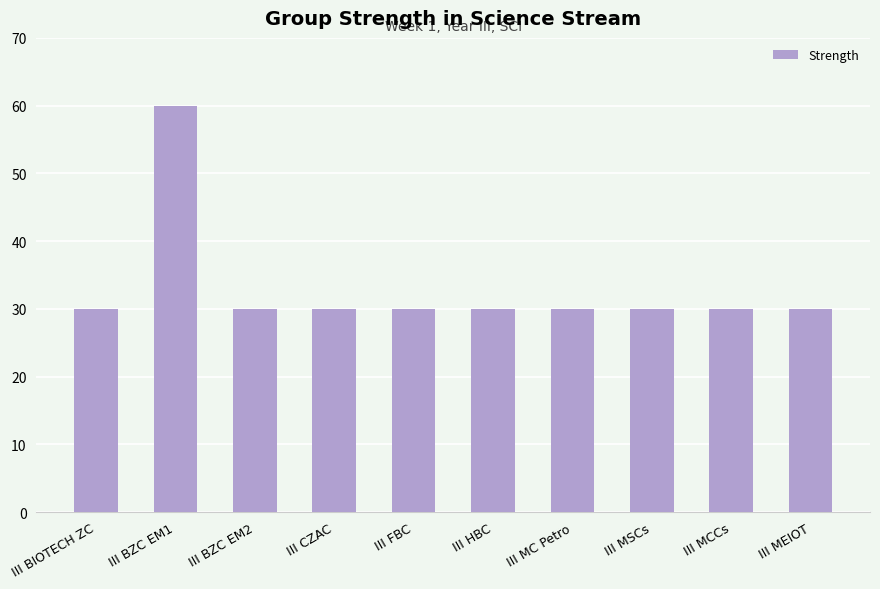

Read the value at III MCCs.

30